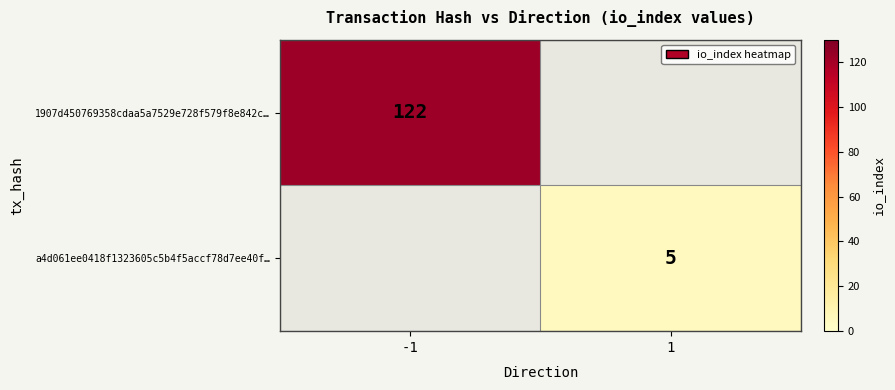

How many series are shown in this chart?

2